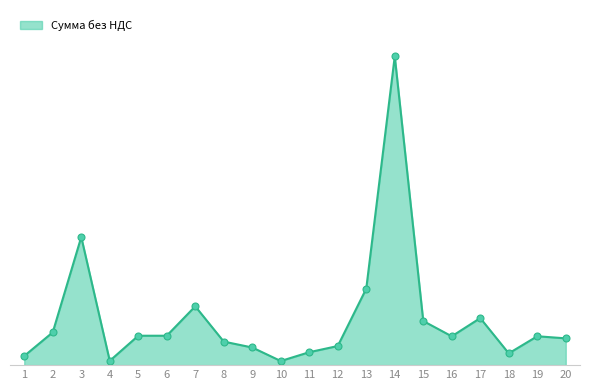

Is this an area chart (filled region under the line)?

Yes